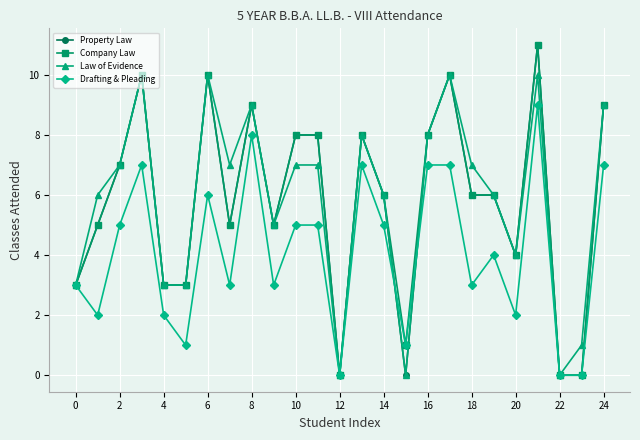

True or false: Company Law has more than 2 interior local peaks.

True